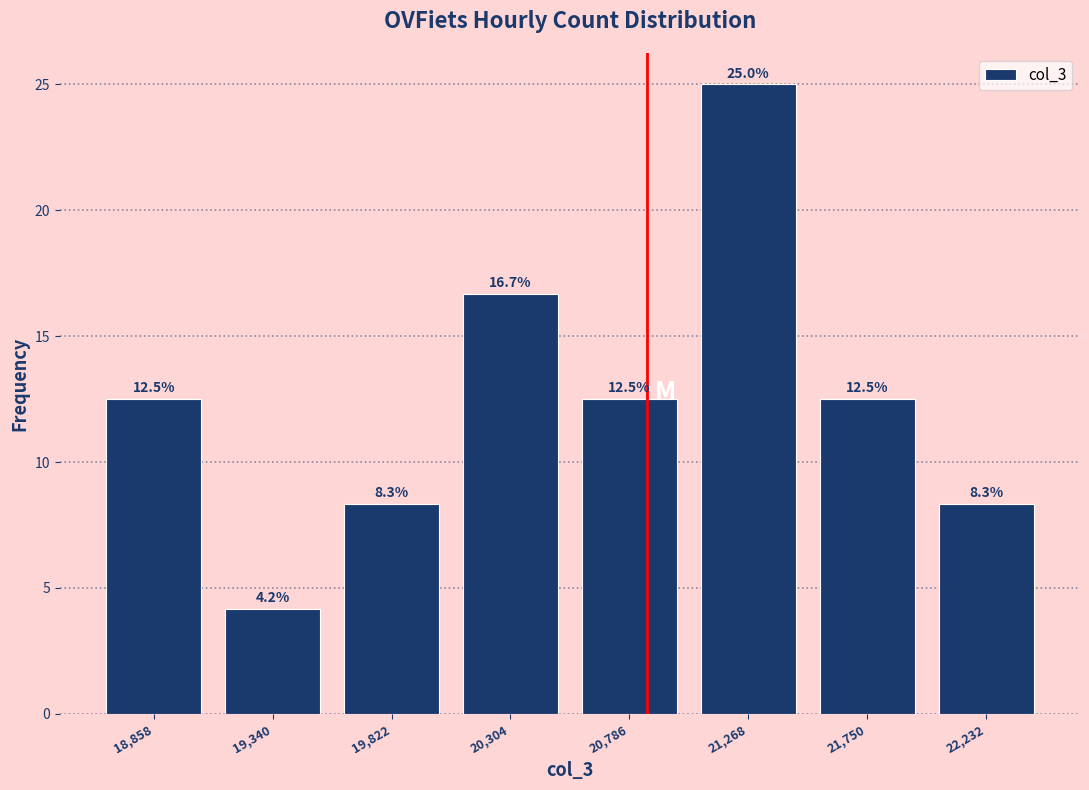

Reading left to right, transcribe this chart: for each bar, give the range it covers on the x-axis and its height. The bar edges are not printed on the chart, so give them approximately, as read against the axis.

18600 to 19100: 12.5
19100 to 19600: 4.2
19600 to 20050: 8.3
20050 to 20550: 16.7
20550 to 21050: 12.5
21050 to 21500: 25.0
21500 to 22000: 12.5
22000 to 22450: 8.3